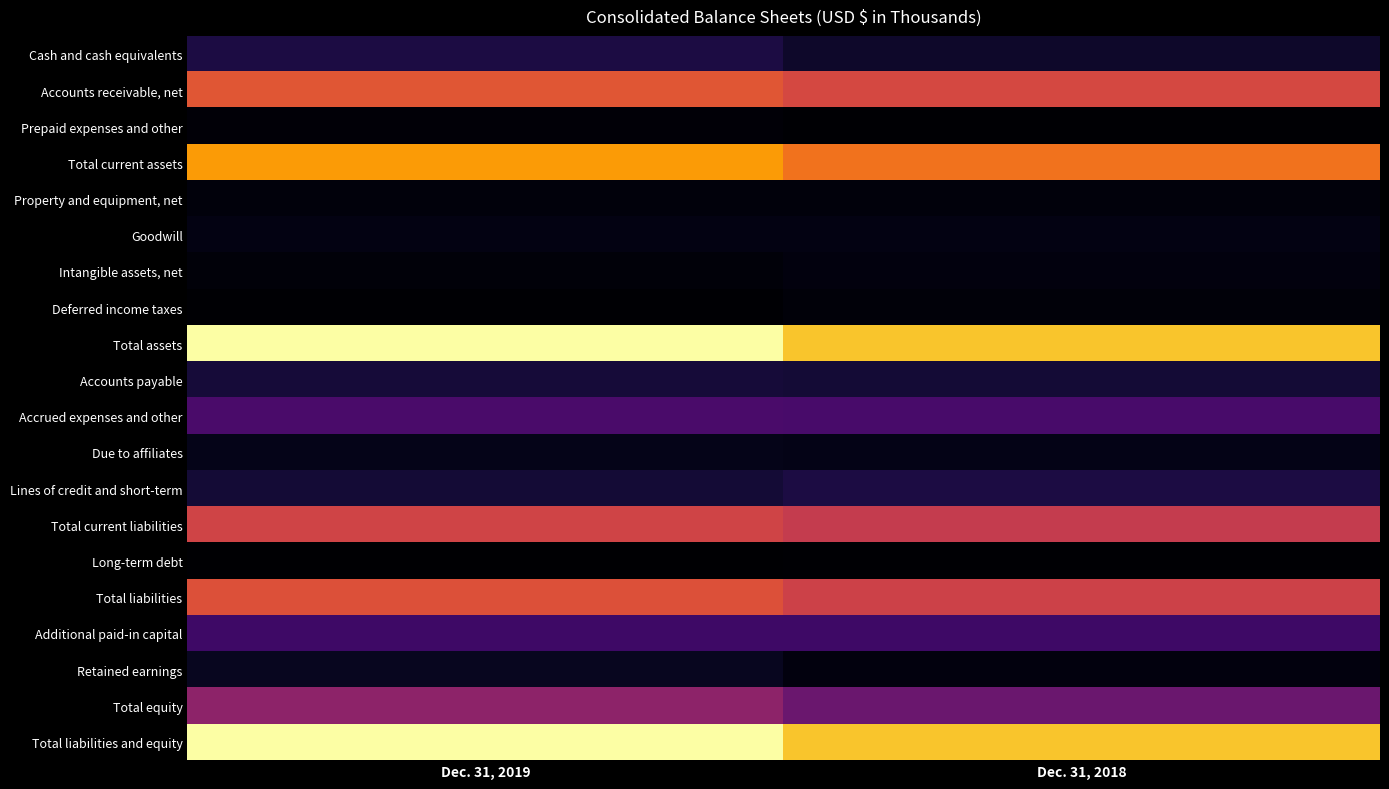

How many series are shown in this chart?

20